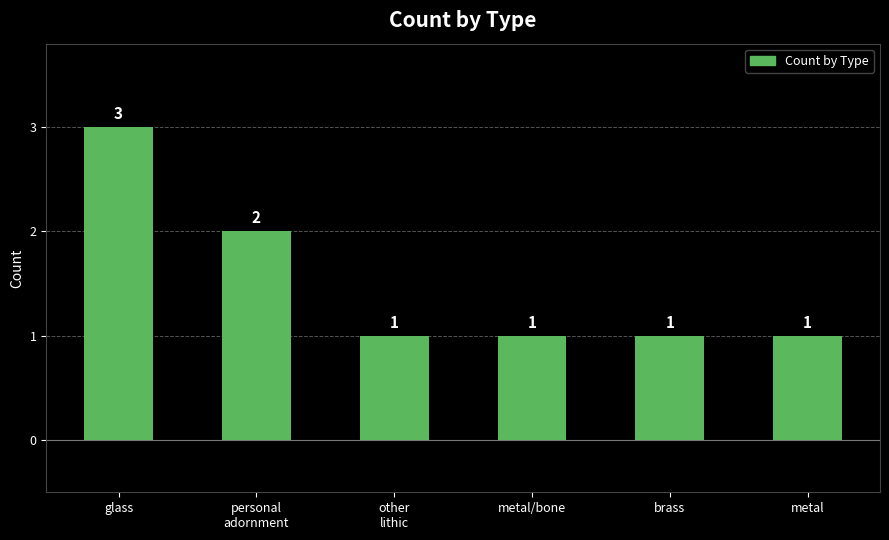

Approximately how many times larger is the value at metal/bone compared to metal?

1.0